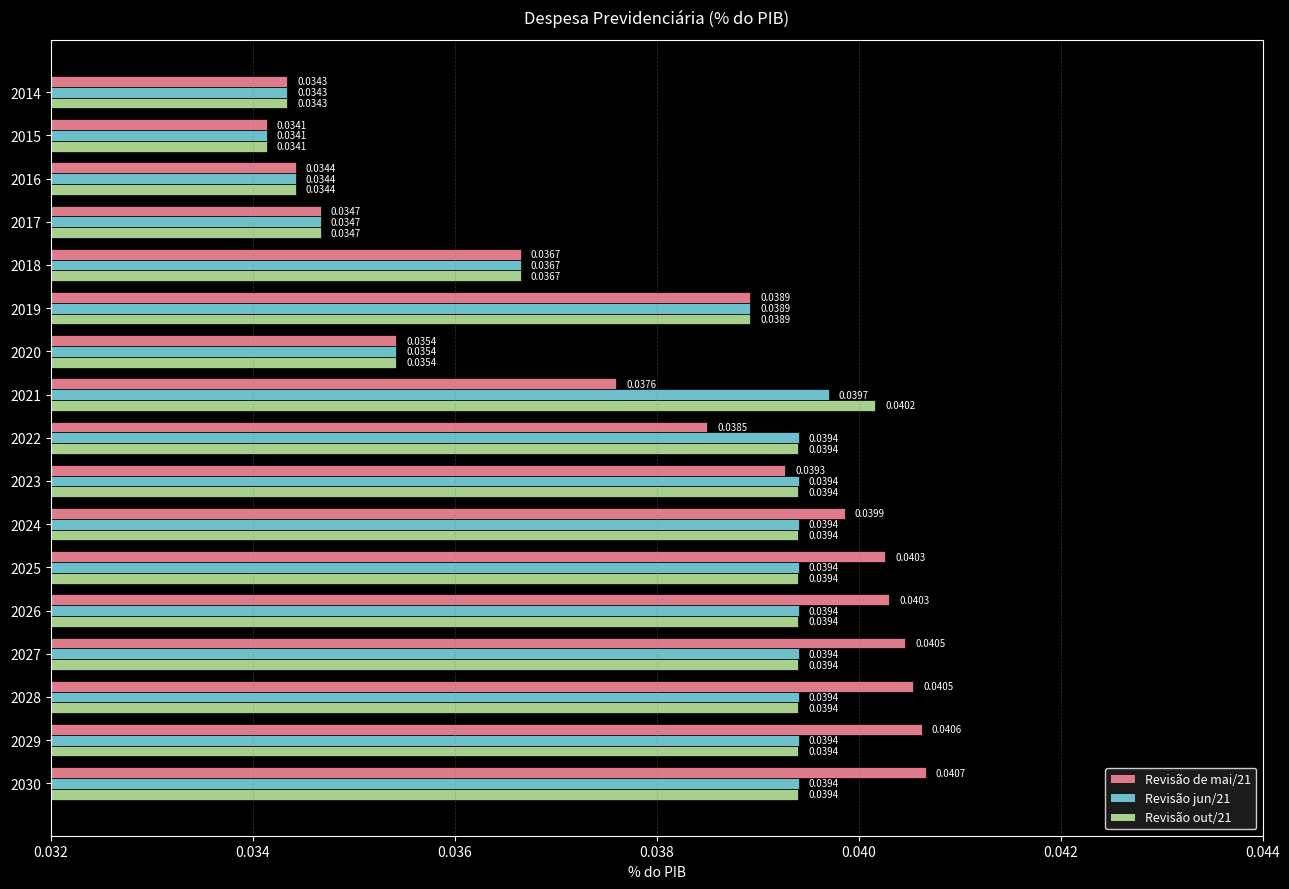

Where is Revisão de mai/21 nearest to the value 0?

2015